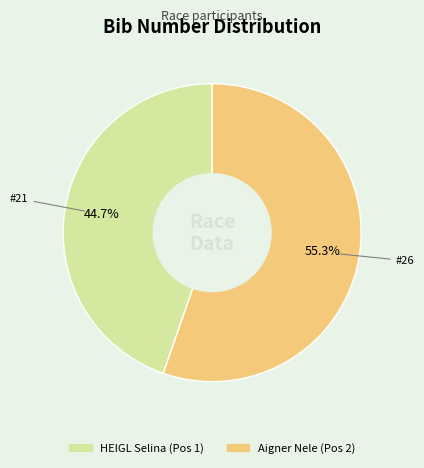

Count the number of slices in the pie.

2